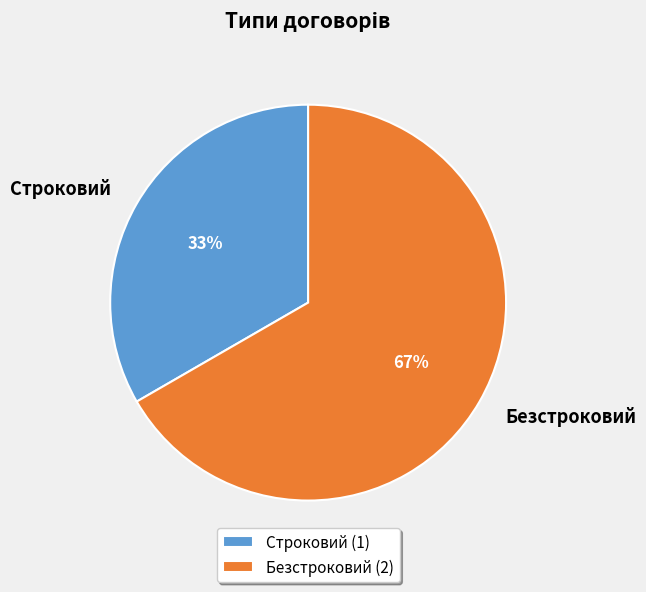

Count the number of slices in the pie.

2